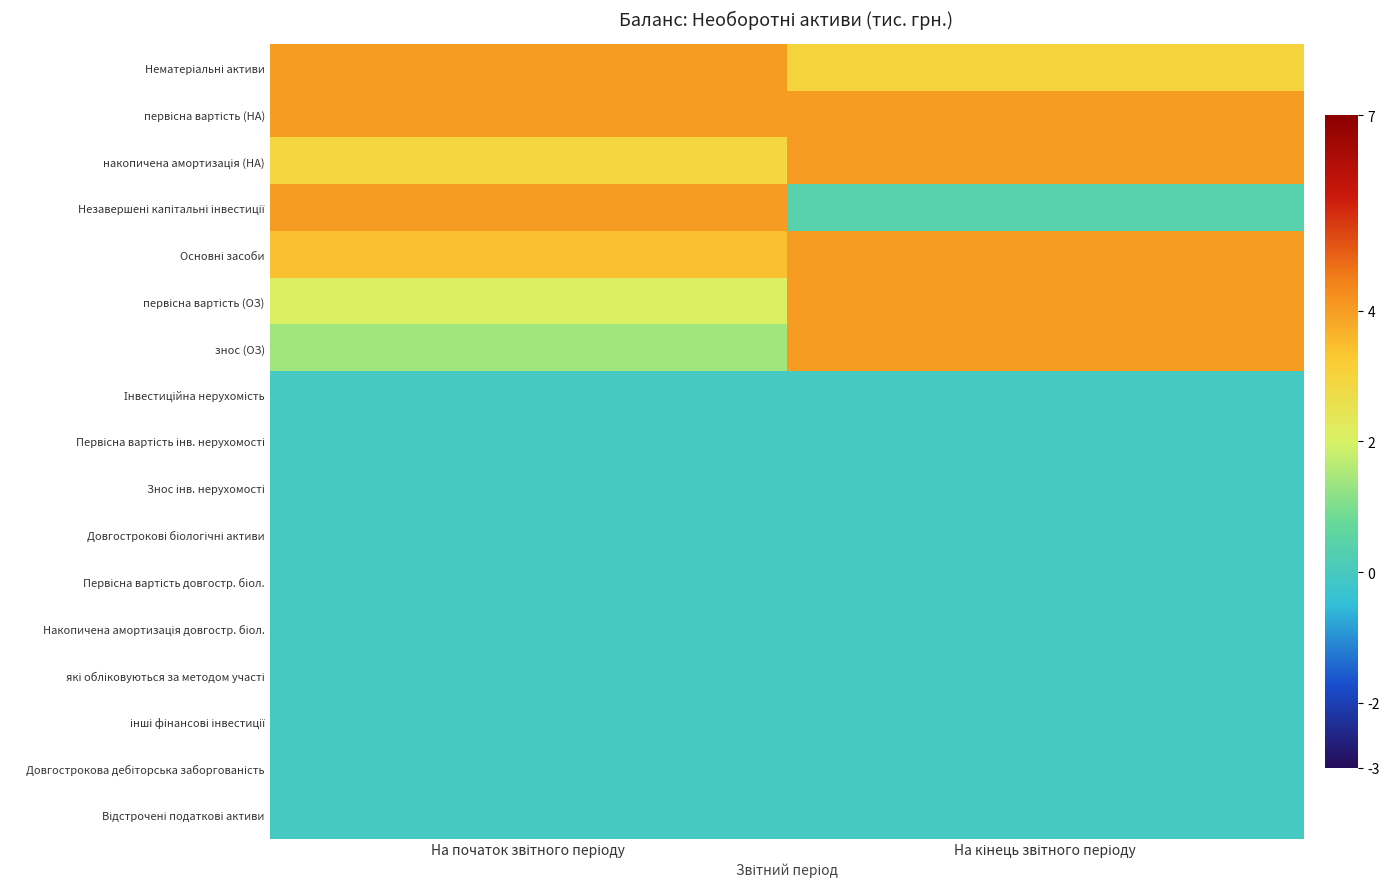

Between На кінець звітного періоду and На початок звітного періоду, which is larger?

На початок звітного періоду